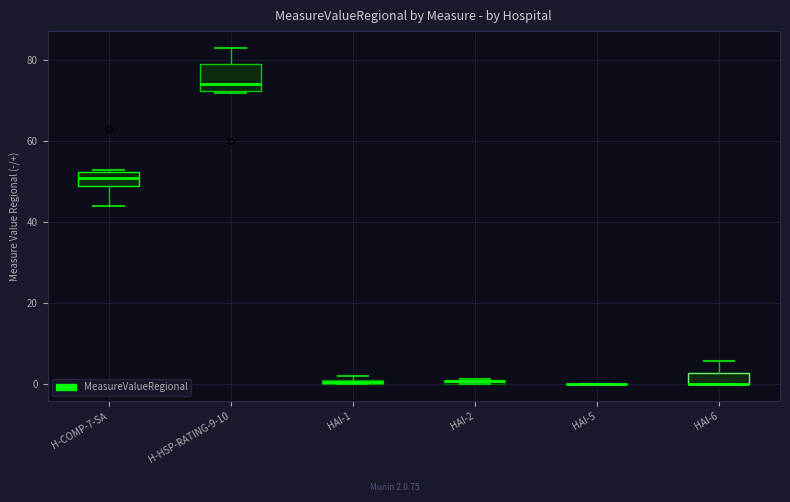

Which box is the tallest, from its lower edge to its upper edge?

H-HSP-RATING-9-10